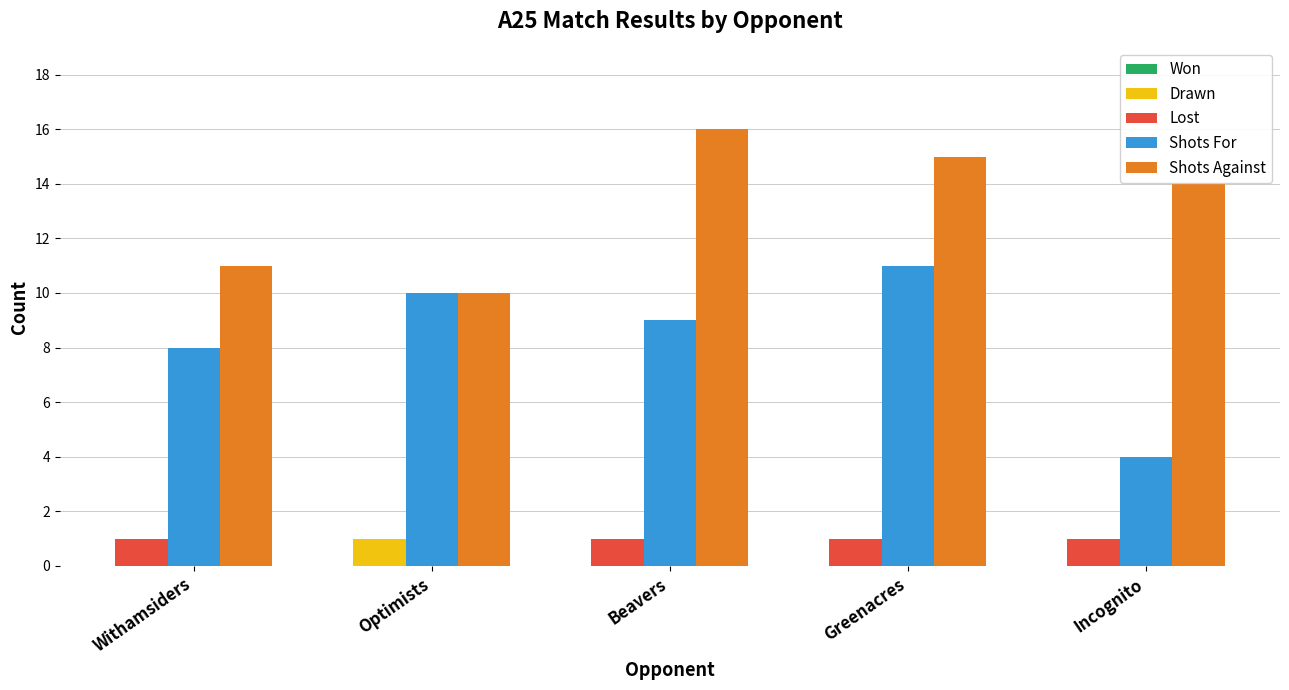

What is the difference between the second highest and minimum values in the Shots For series?

6